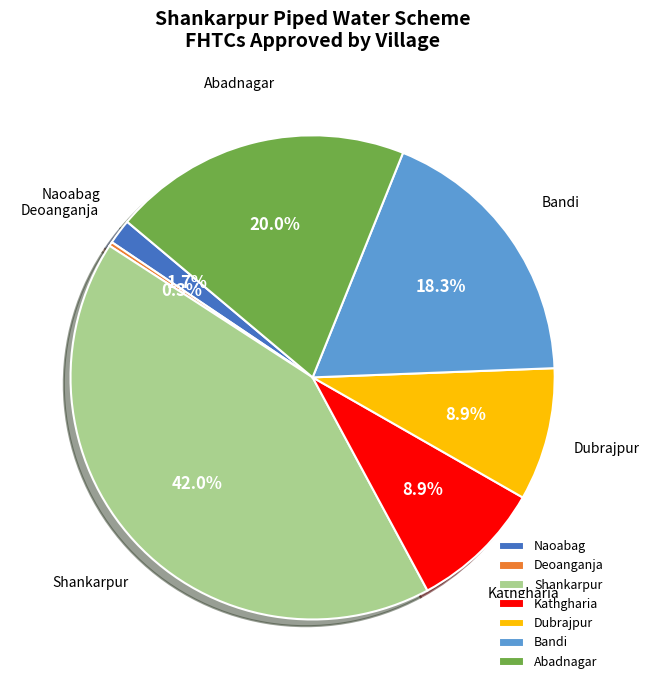

The Shankarpur slice represents 49% of the pie. True or false?

False